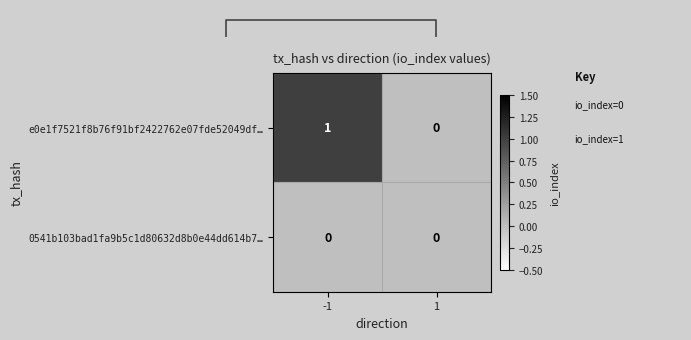

True or false: e0e1f7521f8b76f91bf2422762e07fde52049df… has a value of 0 at 1.

True